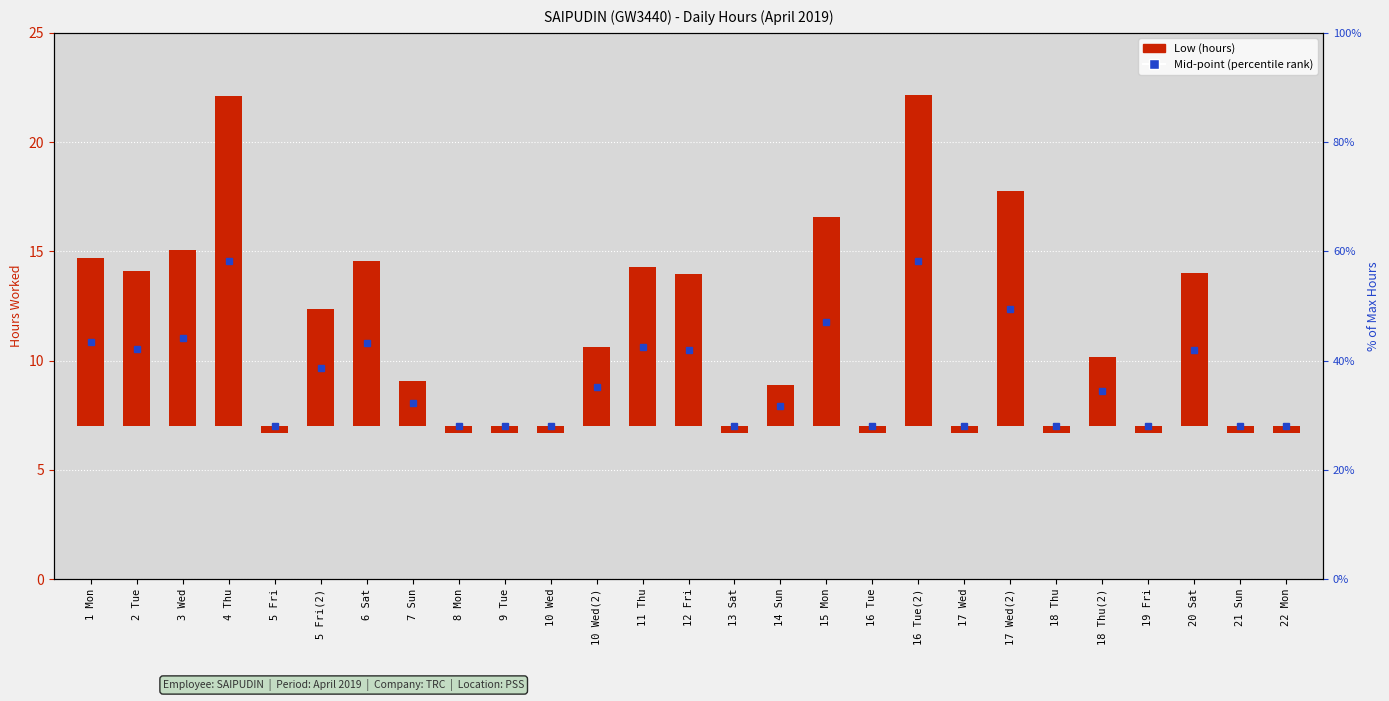

What is the value of the 1st bar from the left?

7.7